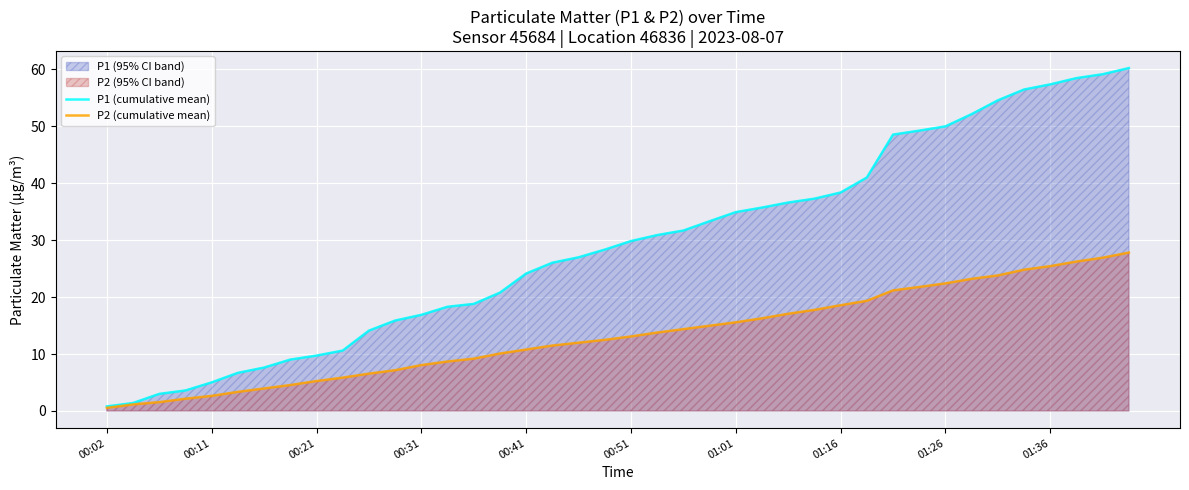

Count the number of categories in the chart.

40